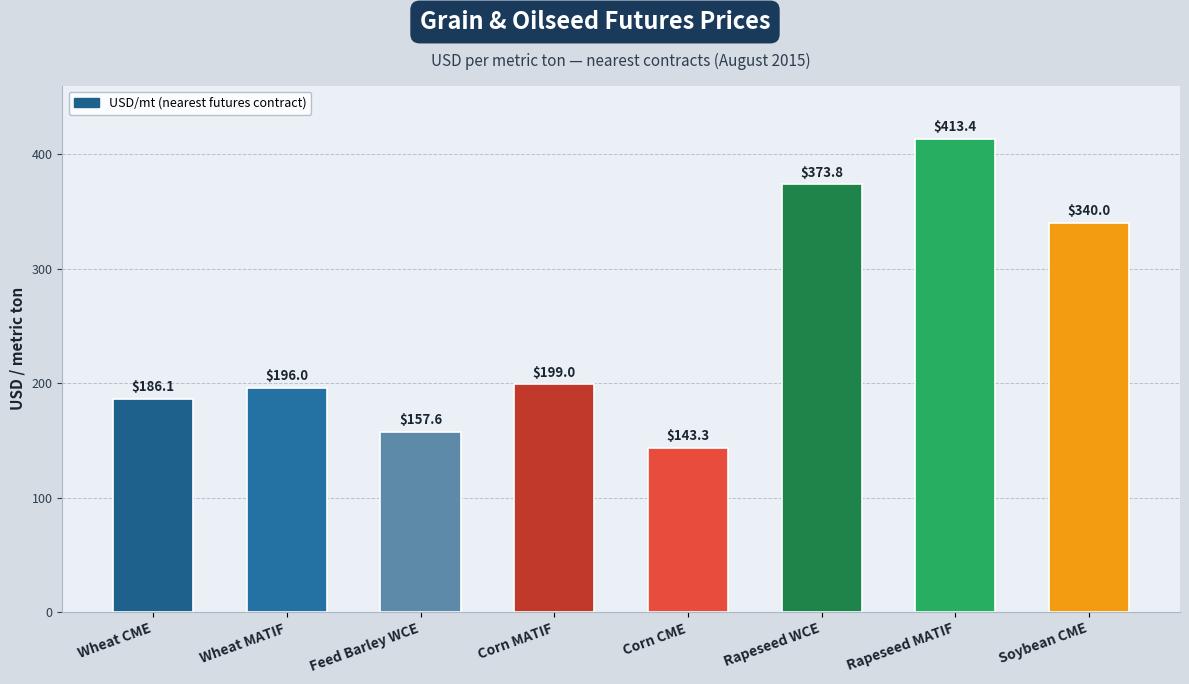

At which category does the chart reach its minimum across all series?

Corn CME